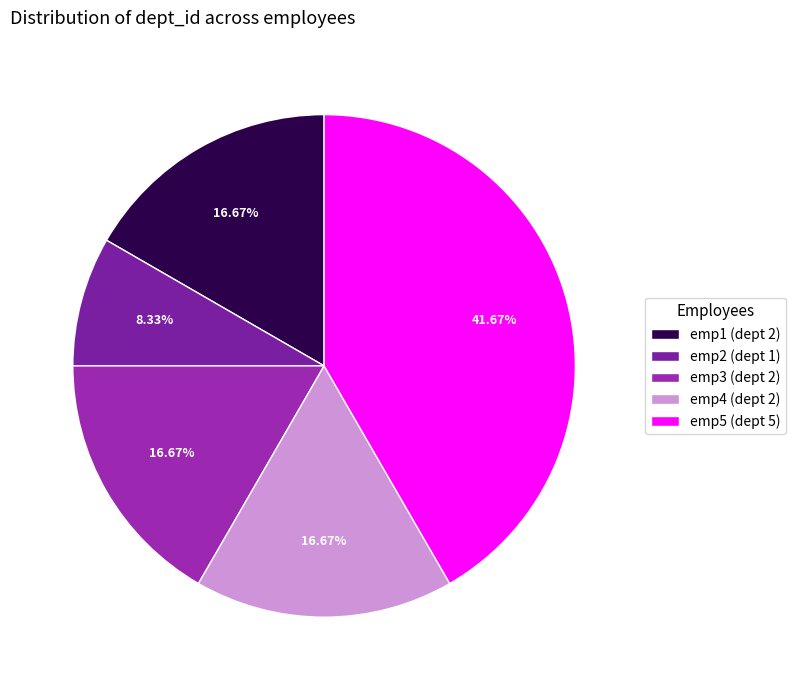

The emp1 slice represents 29% of the pie. True or false?

False